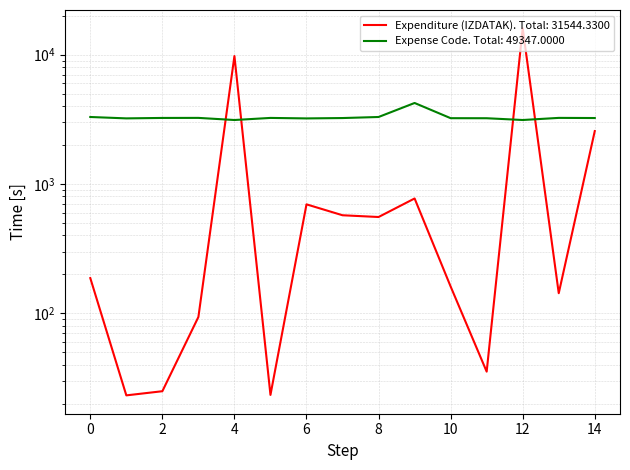

At how many categories does at least one series exceed 15396?

1